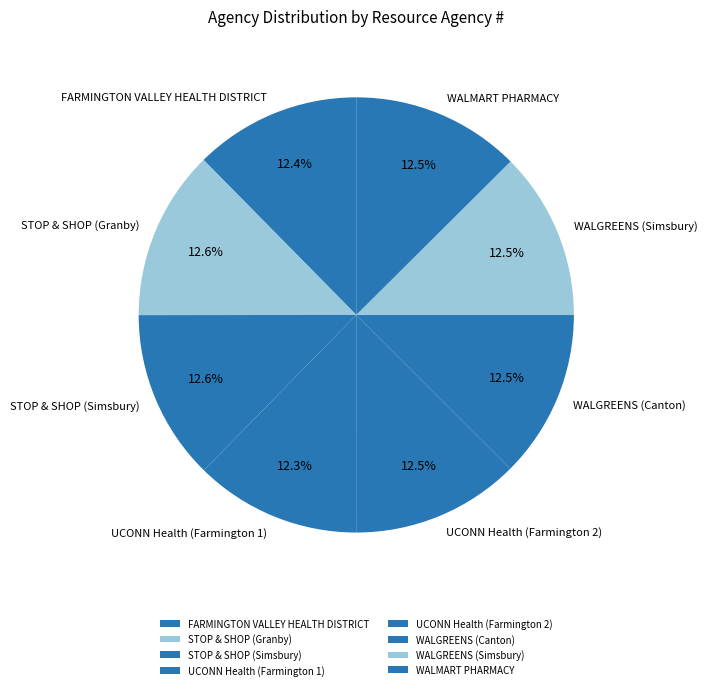

Is the sum of UCONN Health (Farmington 1) and FARMINGTON VALLEY HEALTH DISTRICT greater than half?

No